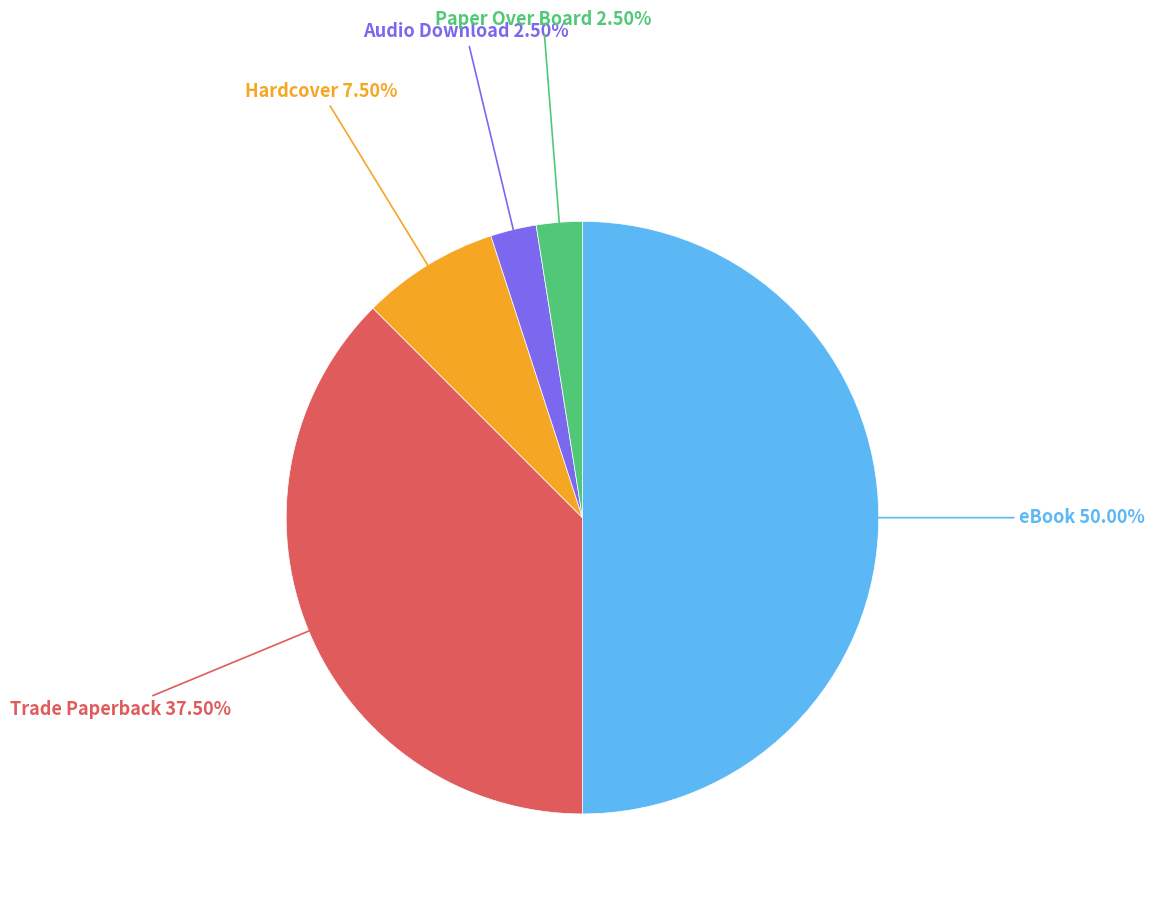

What is the total percentage of Trade Paperback and Hardcover?

45.0%